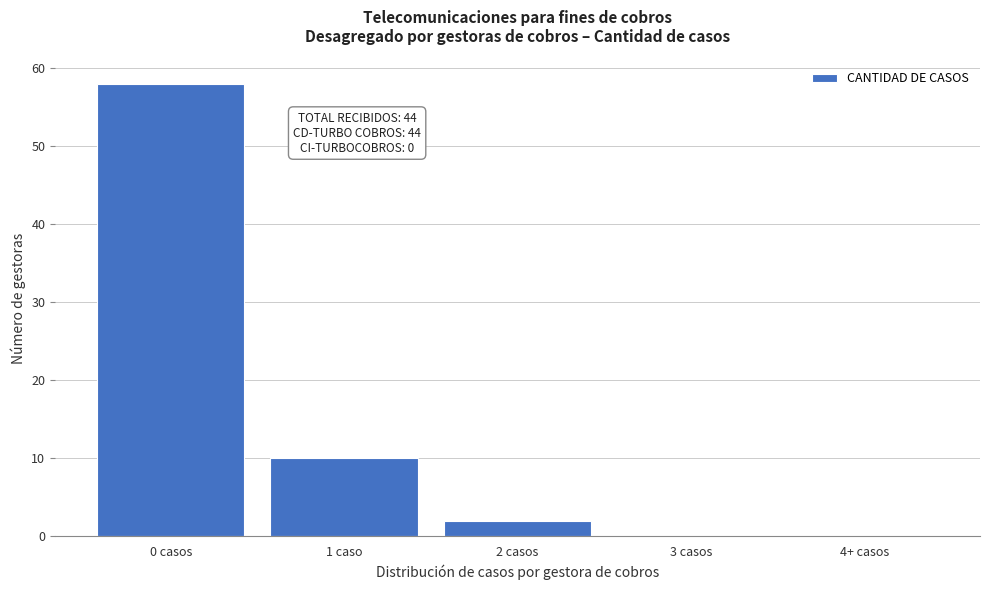

Reading left to right, extract all data points from this chart.

0 casos=58	1 caso=10	2 casos=2	3 casos=0	4+ casos=0